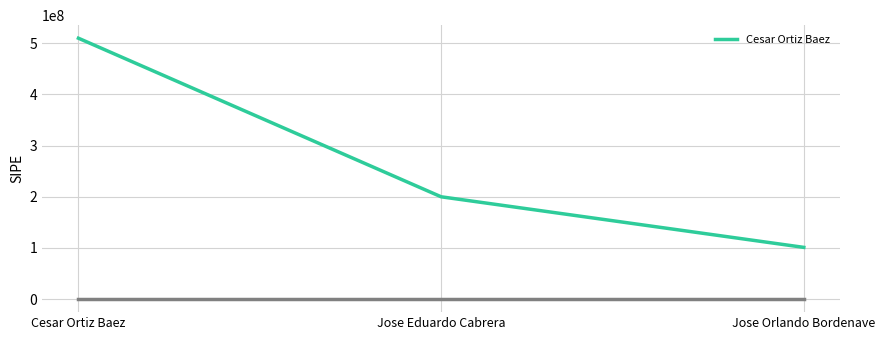

Reading right to left, list all the values displayed in this chart.

Jose Orlando Bordenave=101106471	Jose Eduardo Cabrera=200000000	Cesar Ortiz Baez=510000000